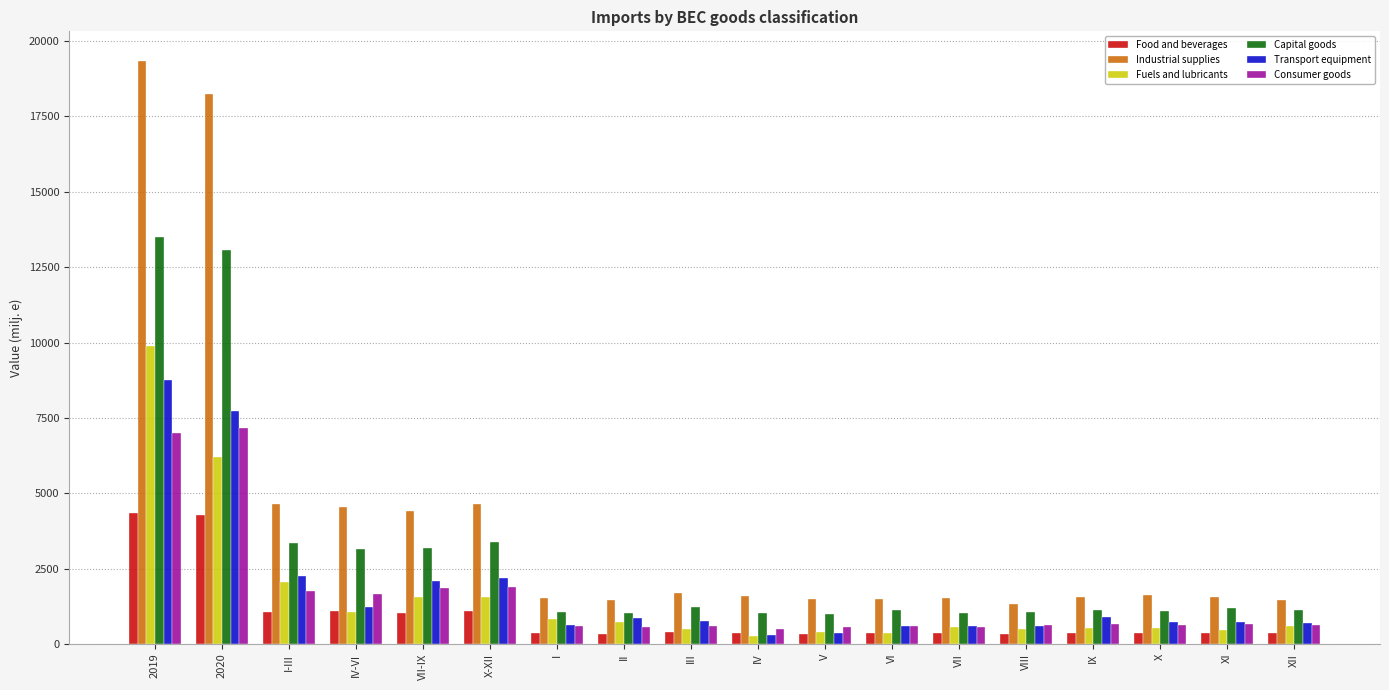

List the series in order of their peak value, highest first.

Industrial supplies, Capital goods, Fuels and lubricants, Transport equipment, Consumer goods, Food and beverages